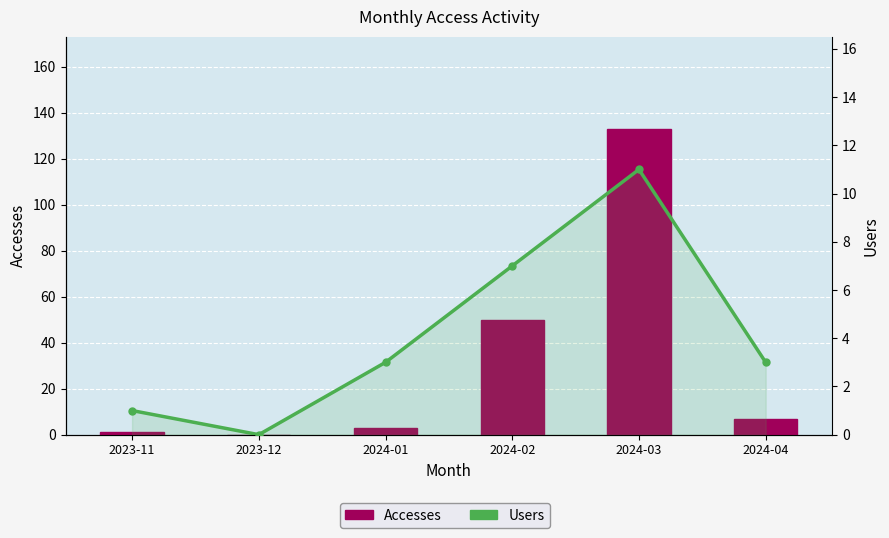

The Users series shows 15 at 2024-03. True or false?

False